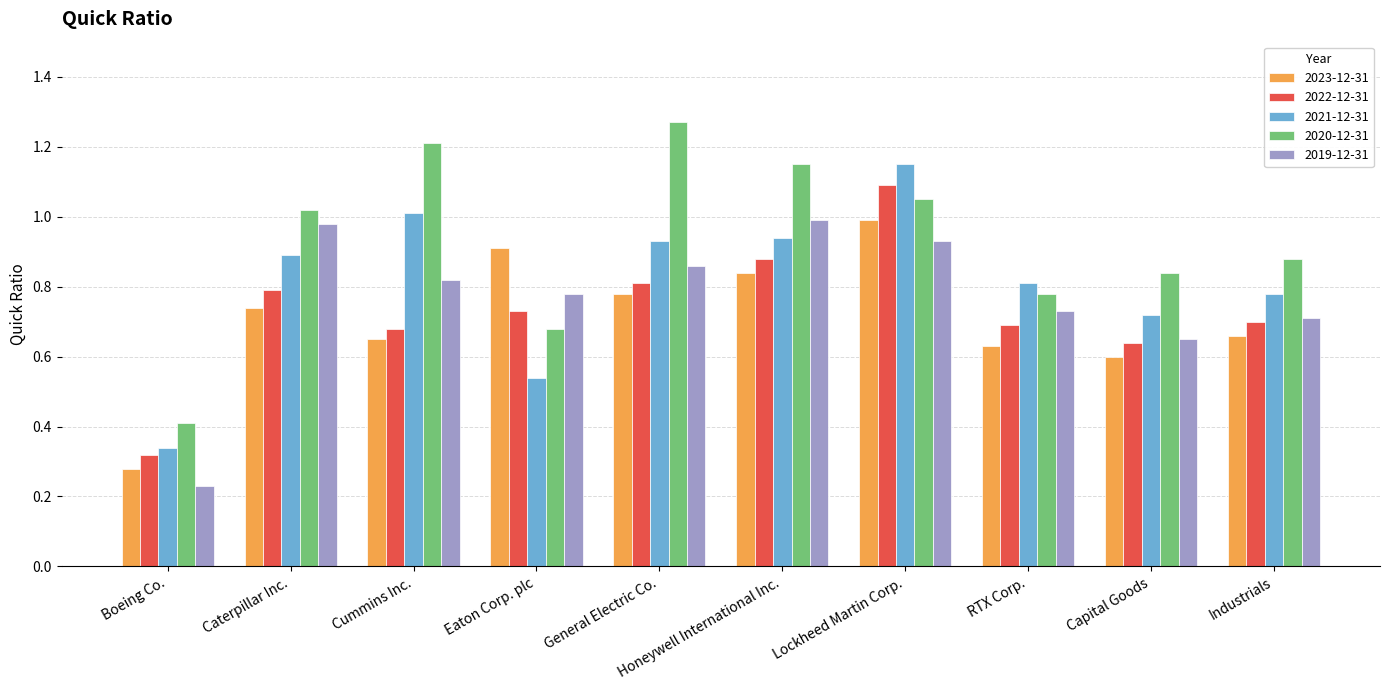

The 2022-12-31 series shows 1.1 at Lockheed Martin Corp.. True or false?

True